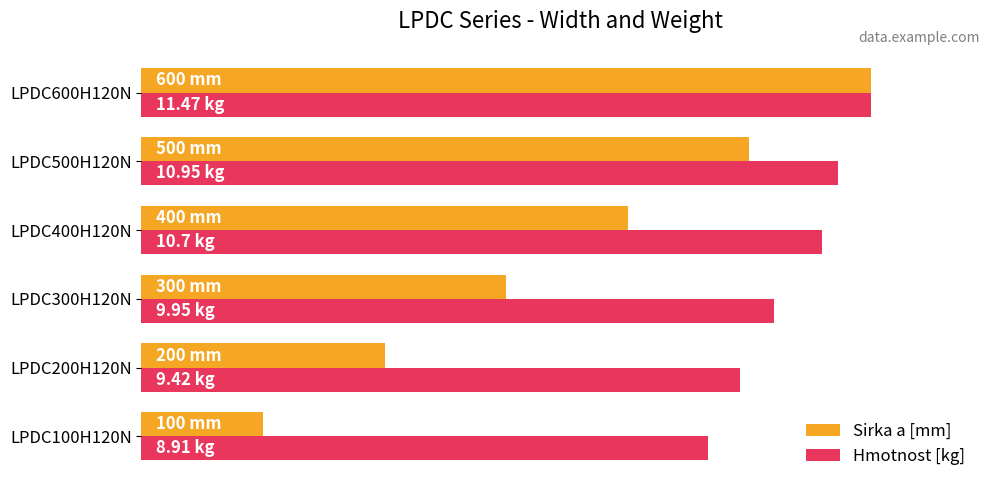

What are all the series names shown in the legend?

Sirka a [mm], Hmotnost [kg]